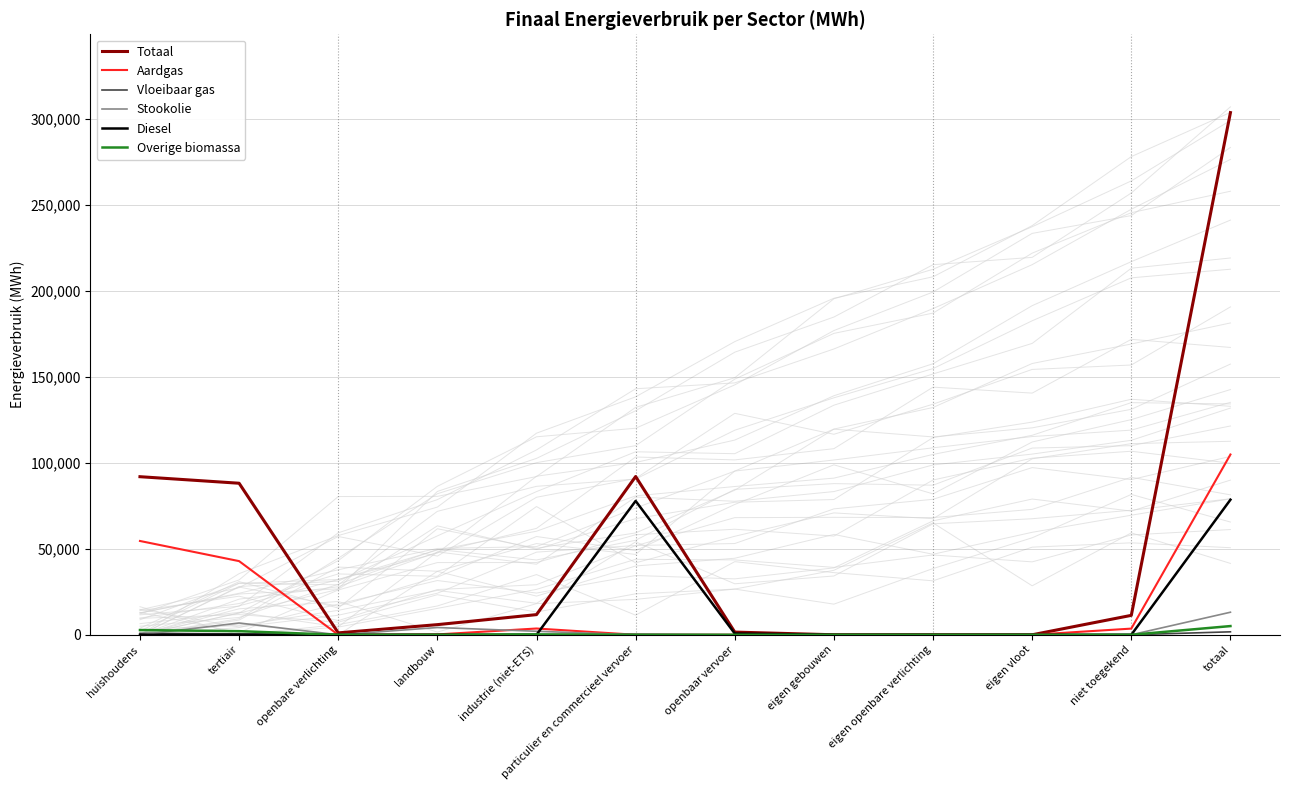

How many interior local valleys does the Totaal series have?

1